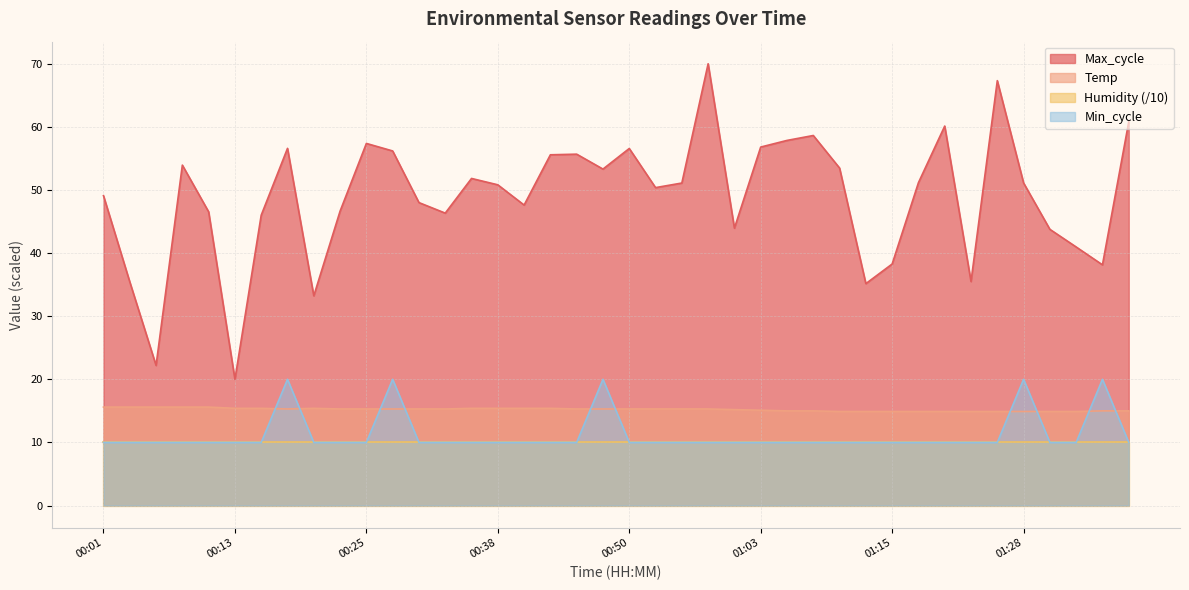

Where do Min_cycle and Temp first cross each other?

00:15 and 00:18